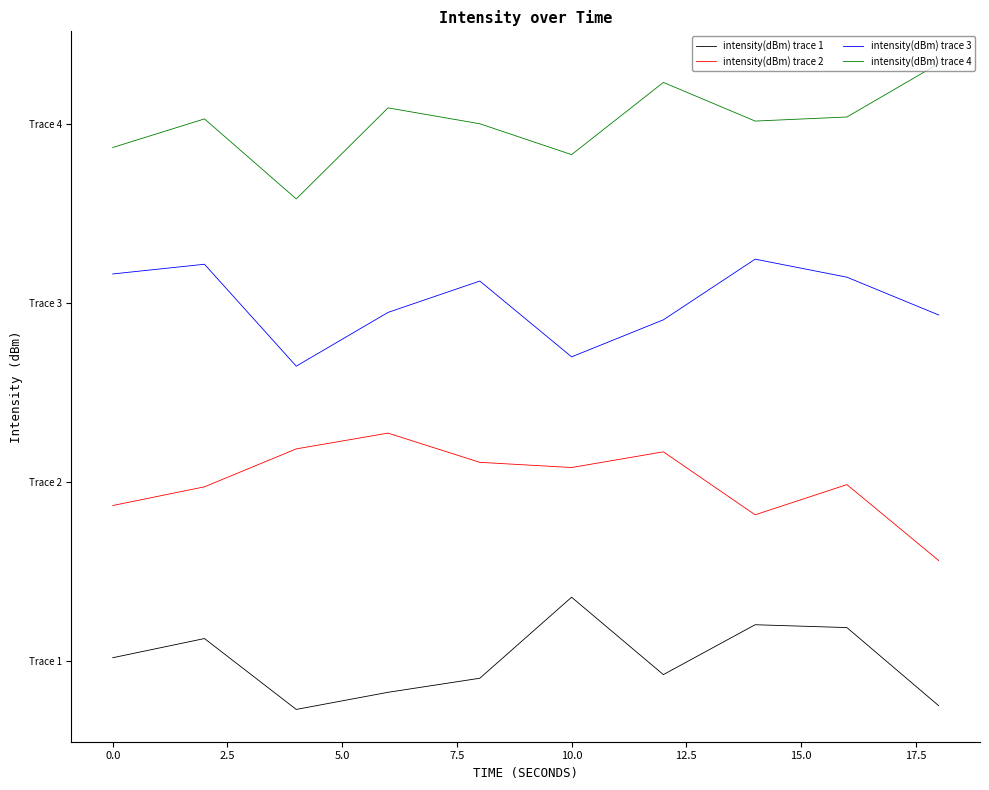

What are all the series names shown in the legend?

intensity(dBm) trace 1, intensity(dBm) trace 2, intensity(dBm) trace 3, intensity(dBm) trace 4